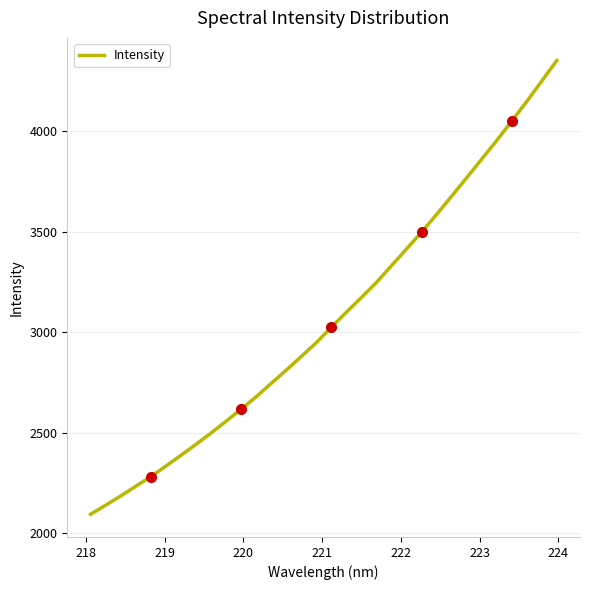

What is the maximum value shown in the chart?

4352.4